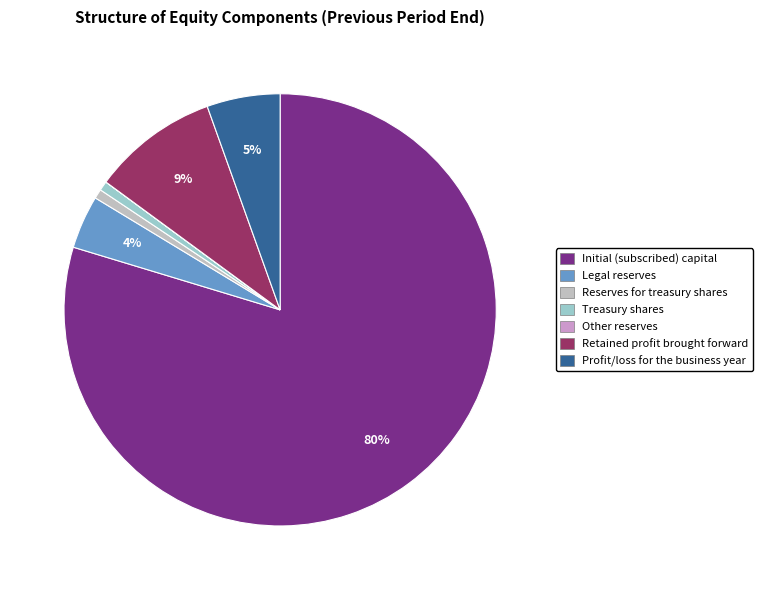

To the nearest percent, what is the difference between the largest and smallest slice percentages?

80%